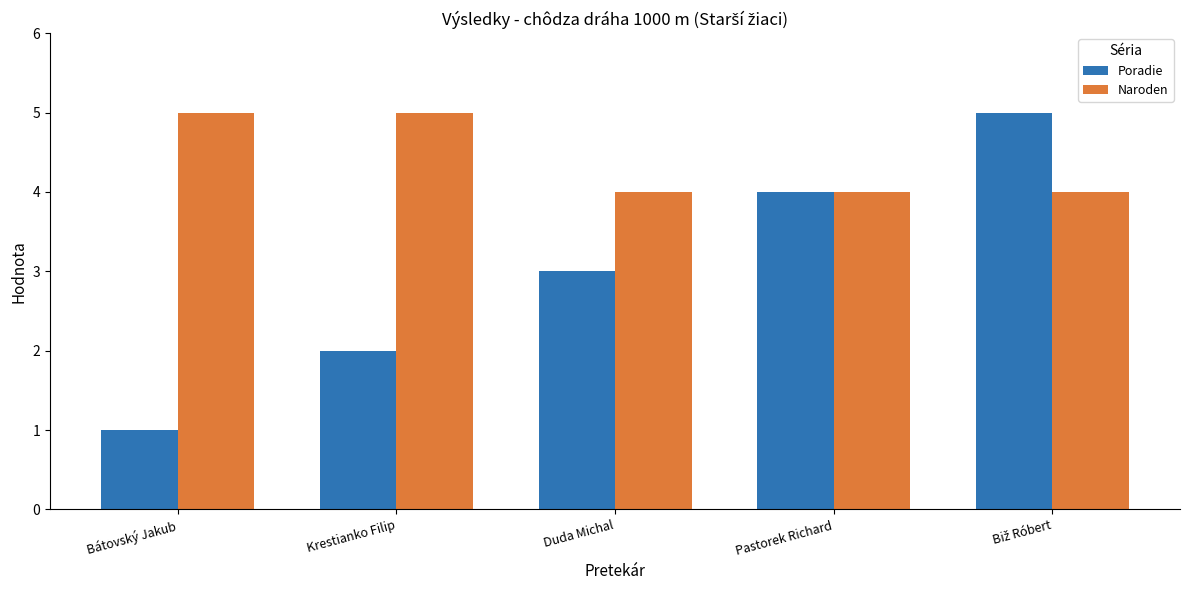

What is the spread (max minus min) of values at Krestianko Filip?

3